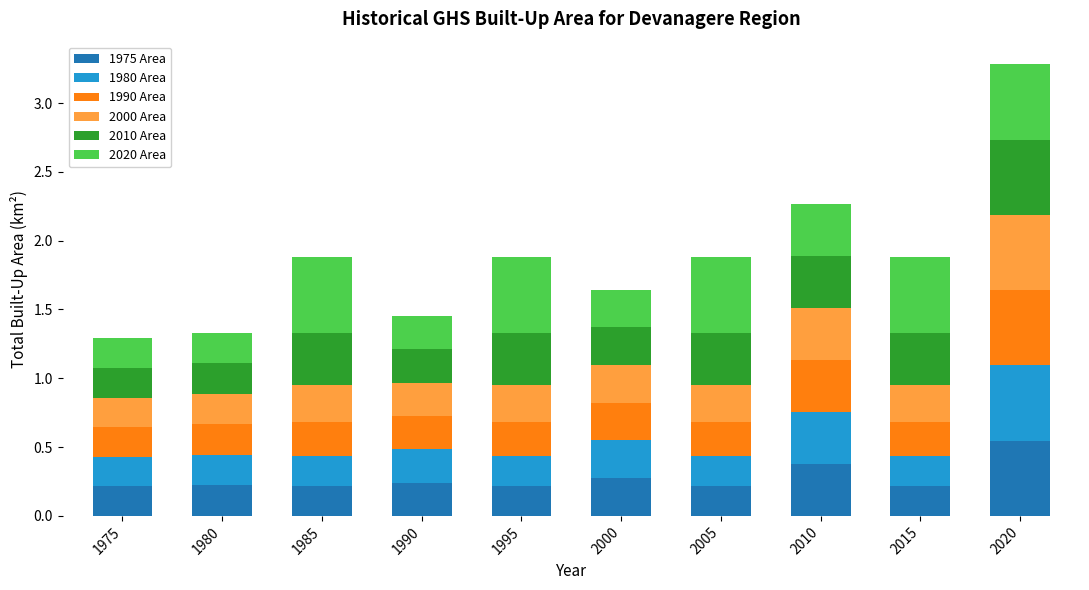

Which category has the highest value in the 1975 Area series?

2020